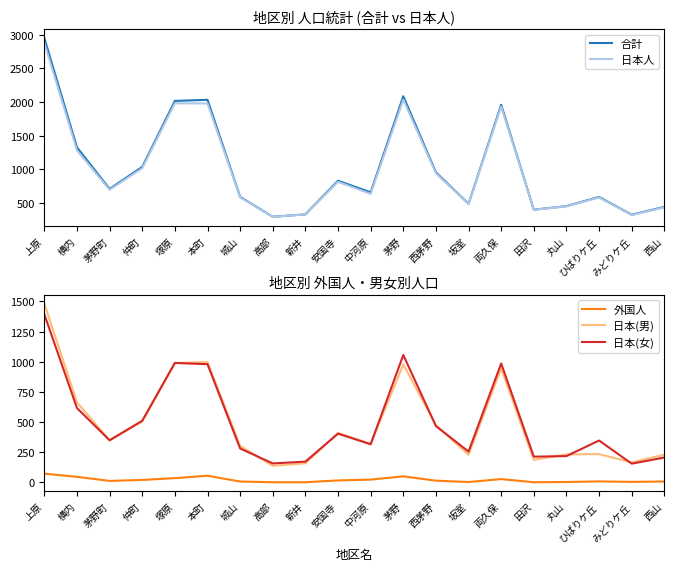

What is the label of the 17th point from the right?

仲町